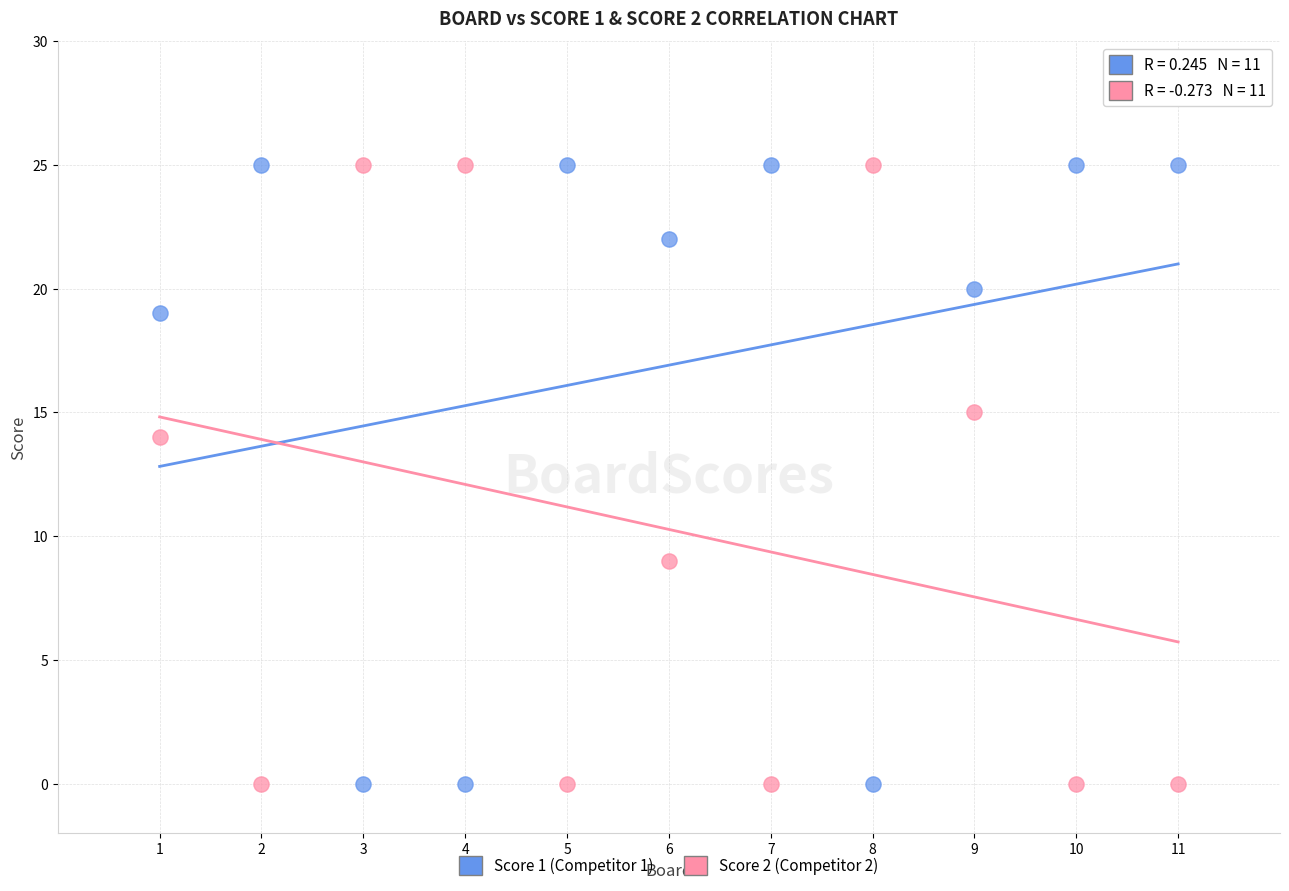

Across all data points, what is the range of X values (max minus min)?

10